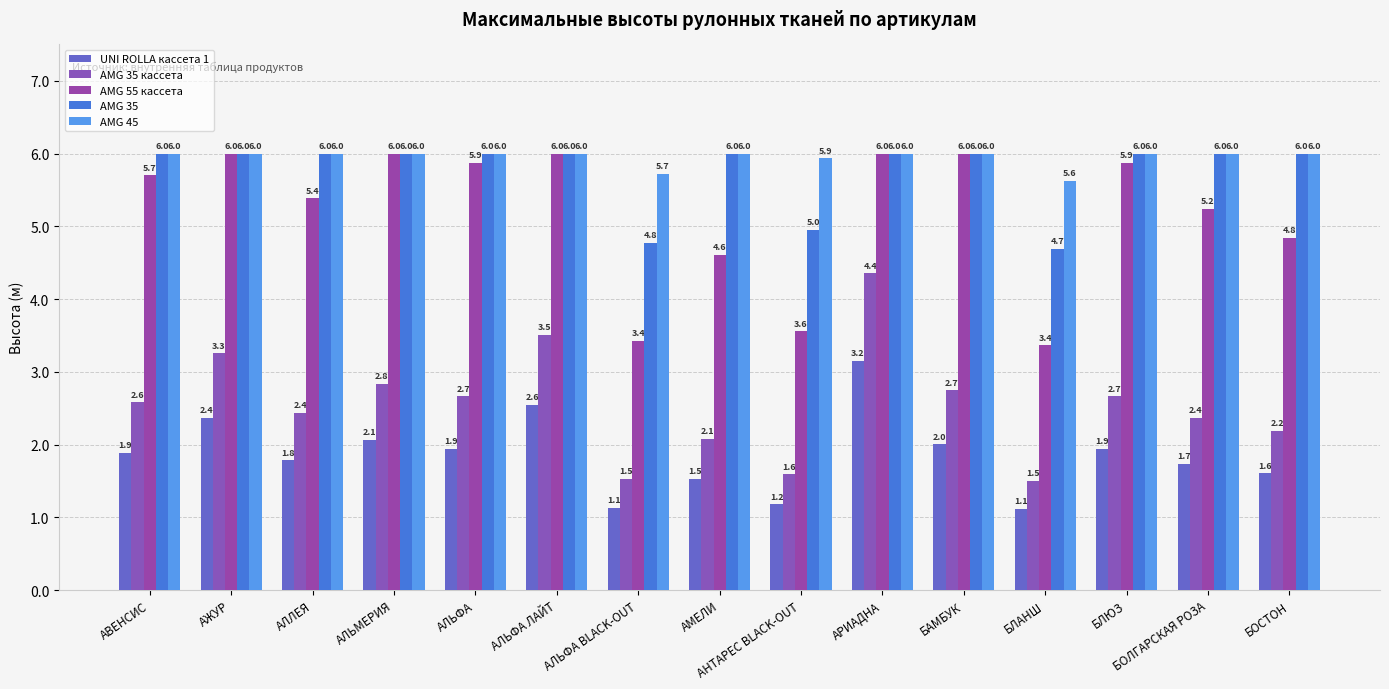

The UNI ROLLA кассета 1 series shows 1.2 at АНТАРЕС BLACK-OUT. True or false?

True